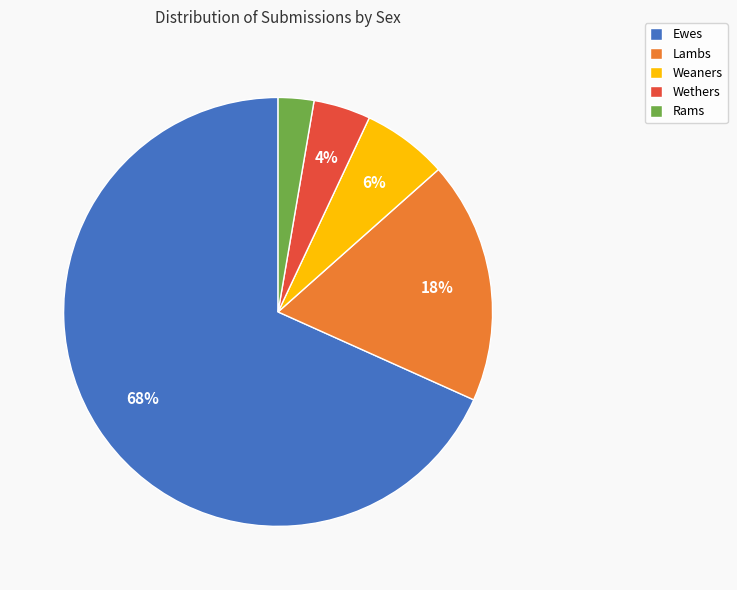

Which category has the smallest portion of the pie?

Rams